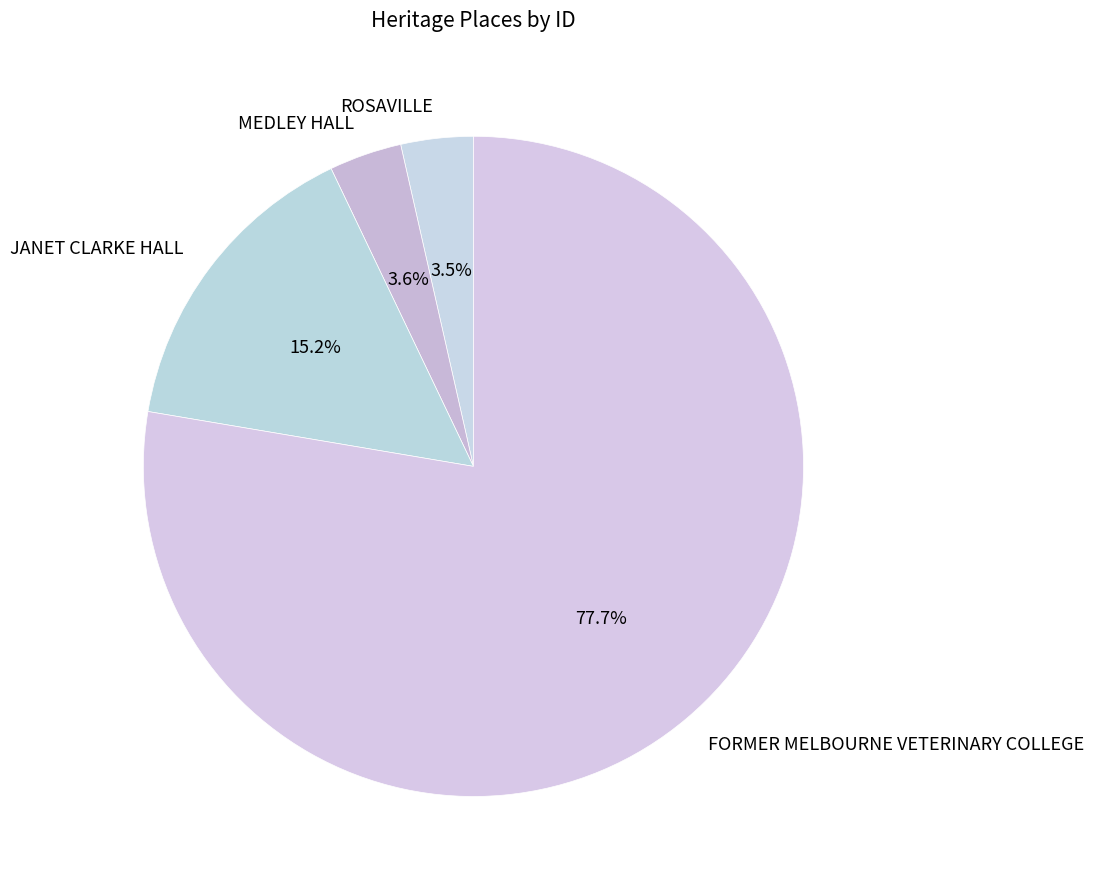

Which slice is the largest?

FORMER MELBOURNE VETERINARY COLLEGE